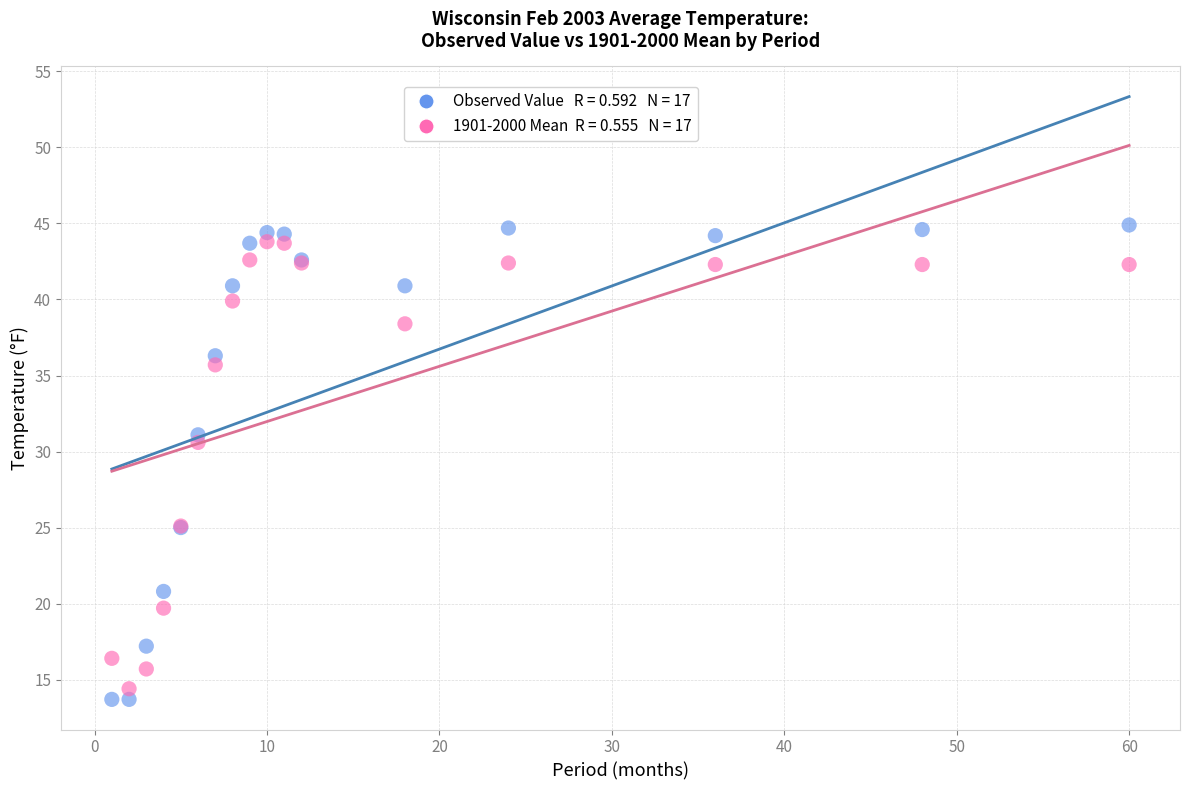

Across all series, what Y value is closest to 29?

30.6